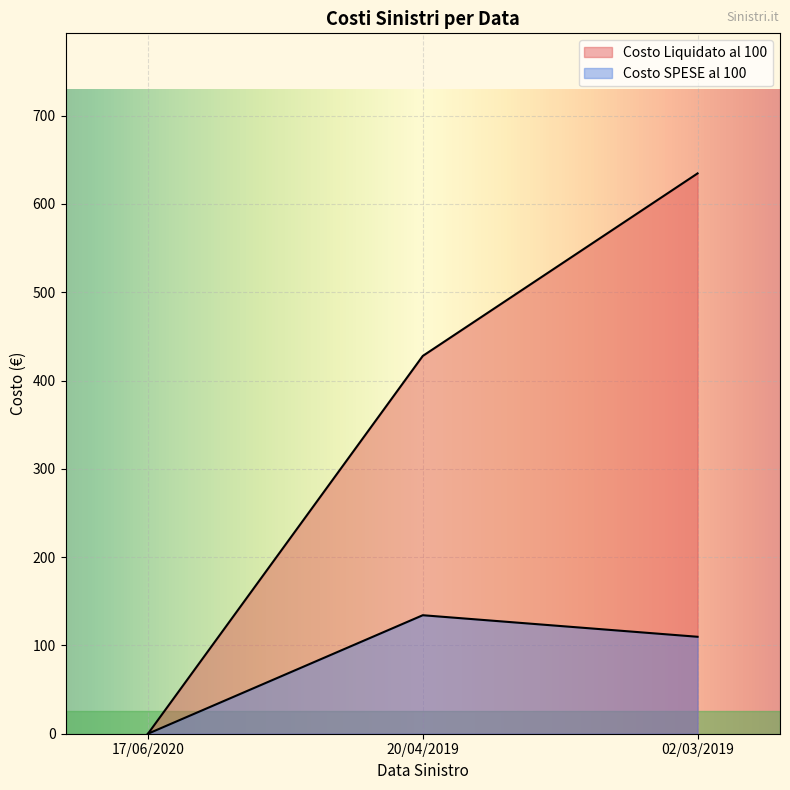

The Costo Liquidato al 100 series shows 584.6 at 20/04/2019. True or false?

False